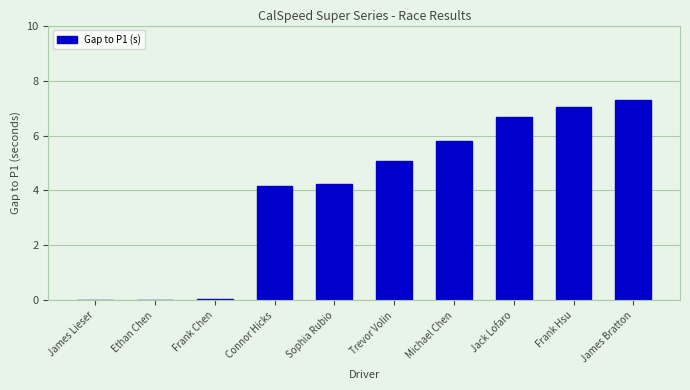

The value at Frank Chen is 0.1. True or false?

True